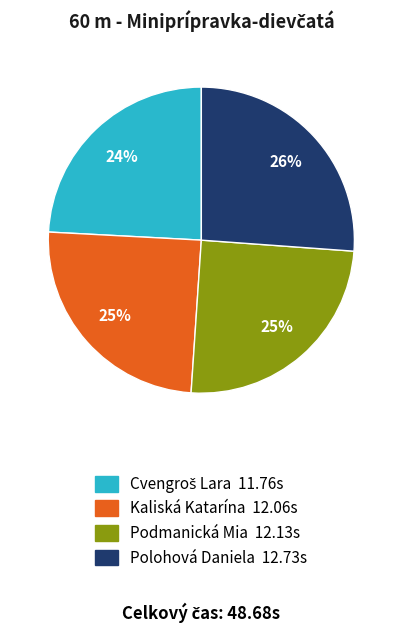

Is Polohová Daniela the majority of the pie?

No